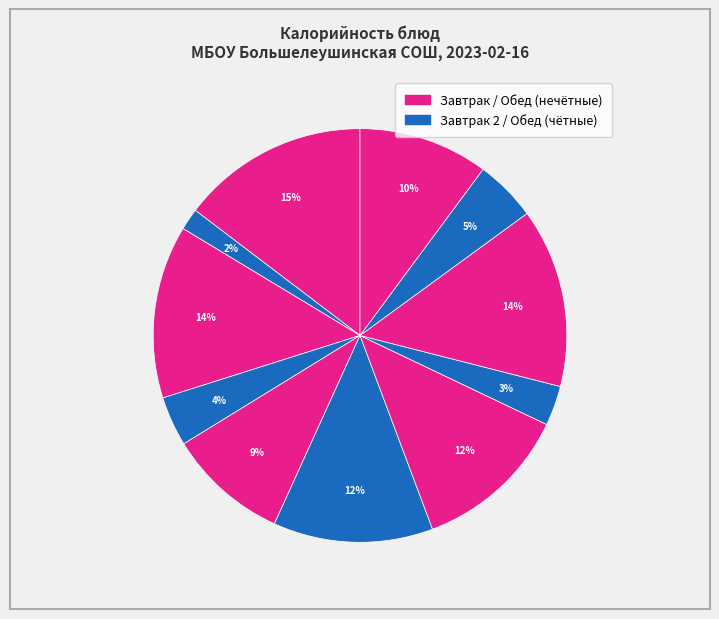

Which slice is the largest?

Каша вязкая на молоке